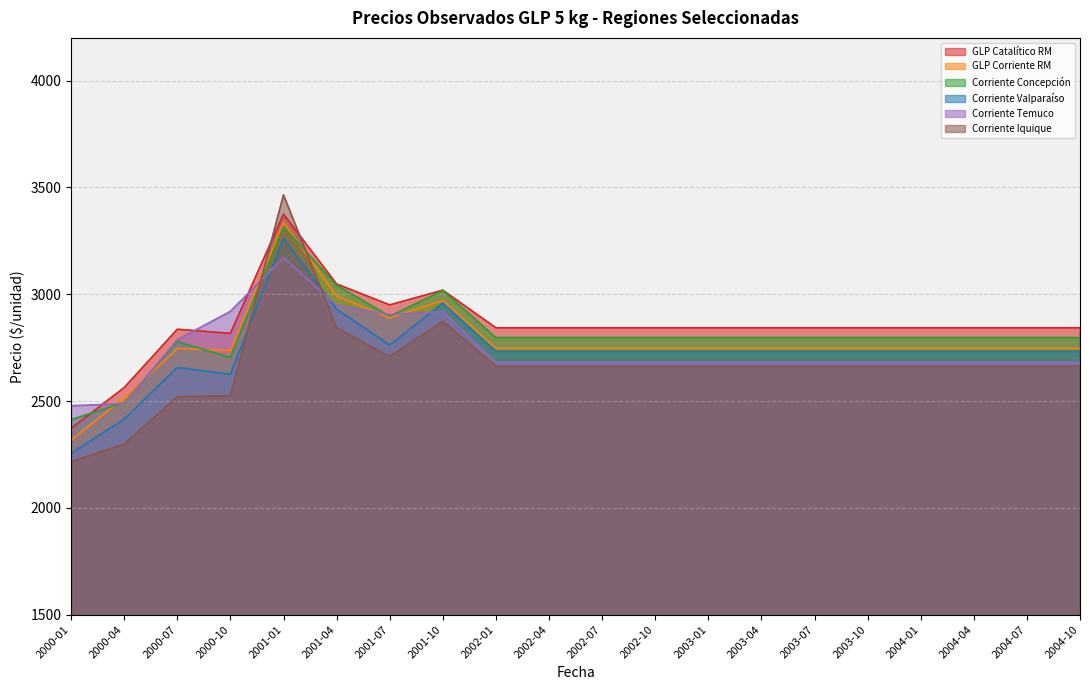

What is the difference between the GLP Catalítico RM values at 2001-04 and 2003-04?

205